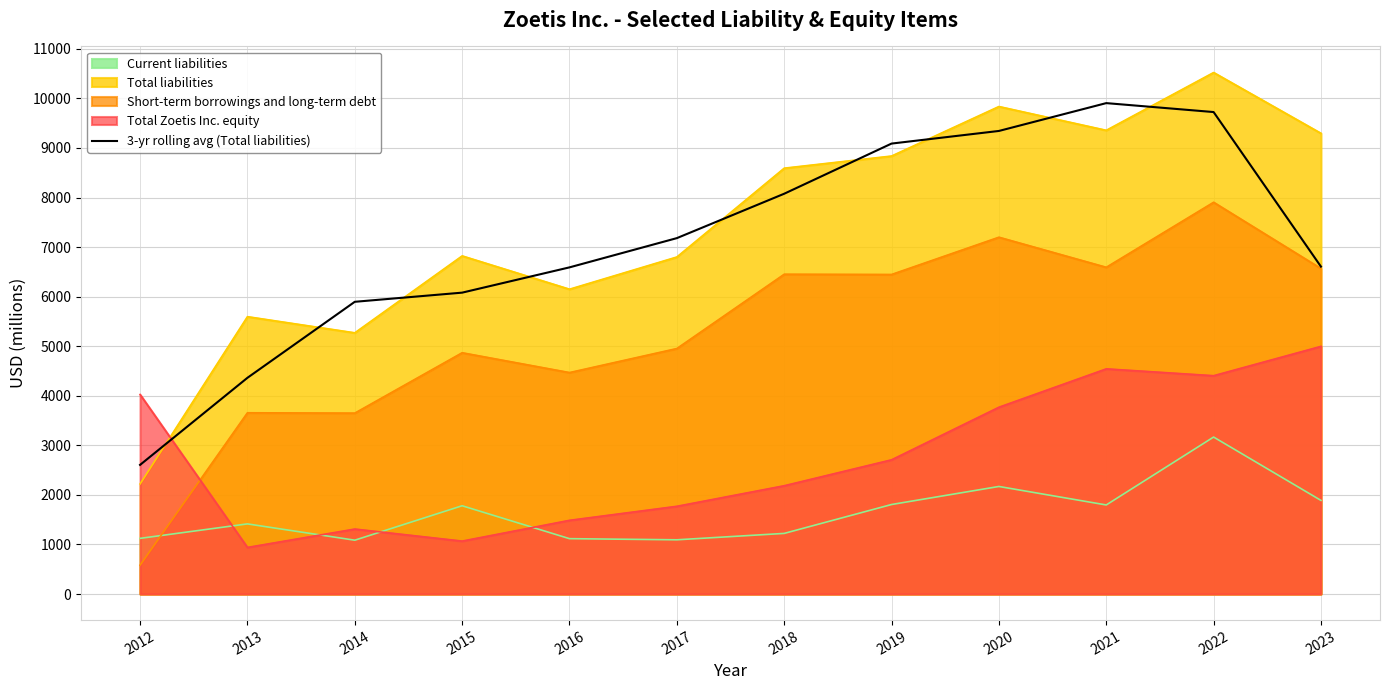

True or false: the data shows 4362.3 at 2013.

True